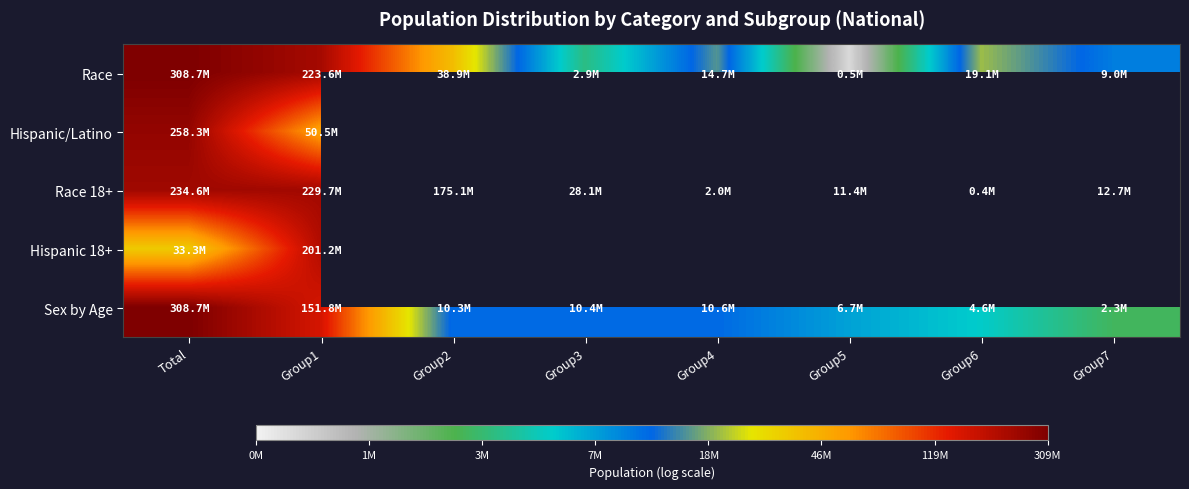

Is the value of Race 18+ at Group2 greater than the value of Hispanic 18+ at Group3?

No